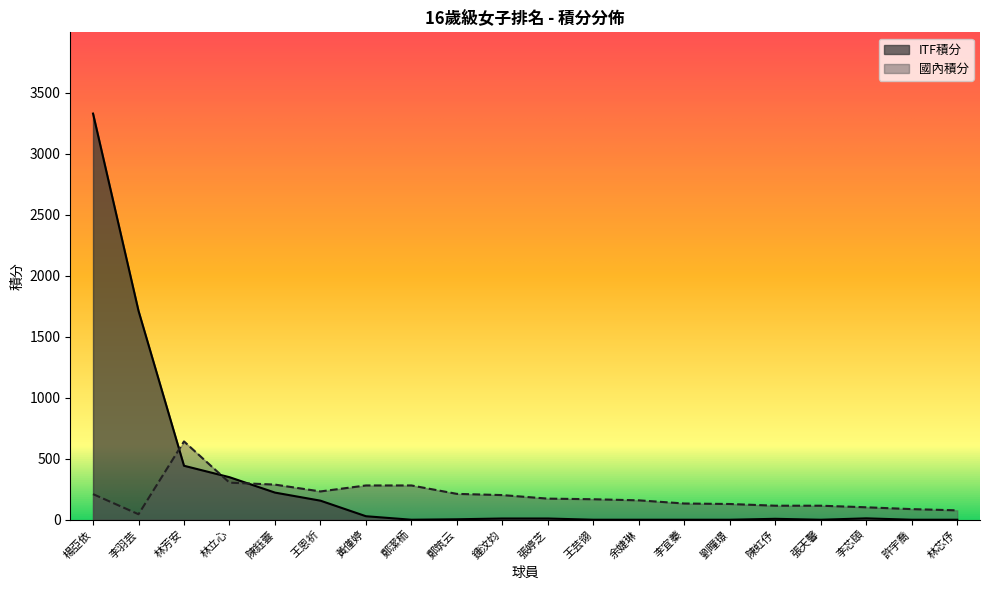

What is the total value across all series at 李宜蓁?

133.0